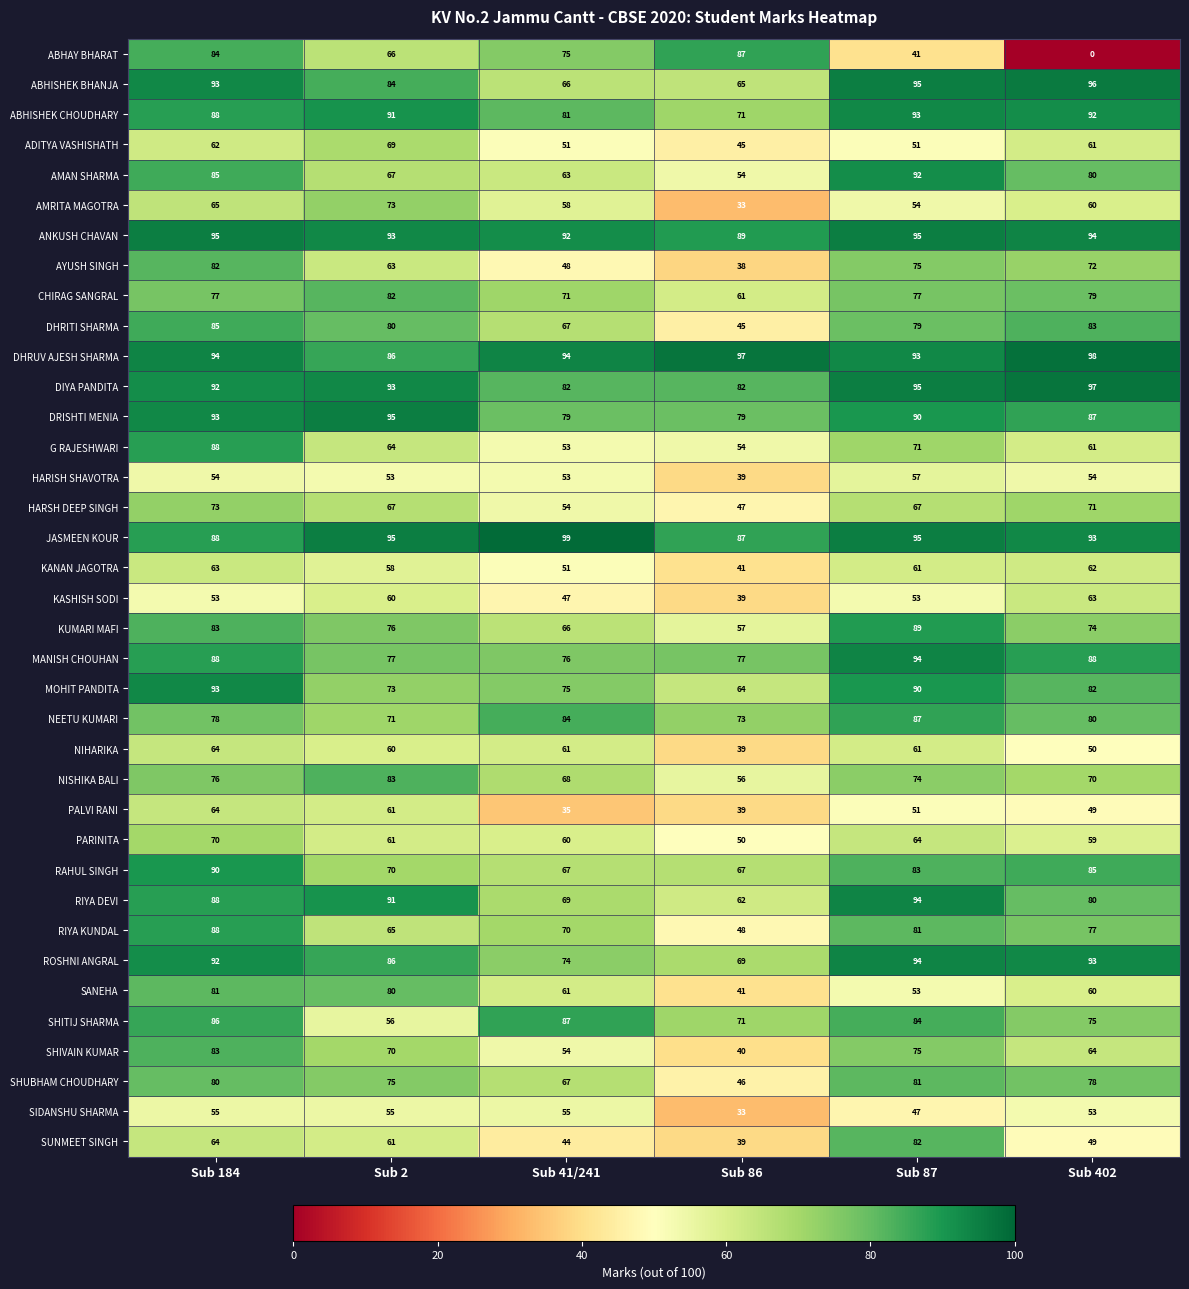

Which series changed the most between Sub 184 and Sub 402?

ABHAY BHARAT